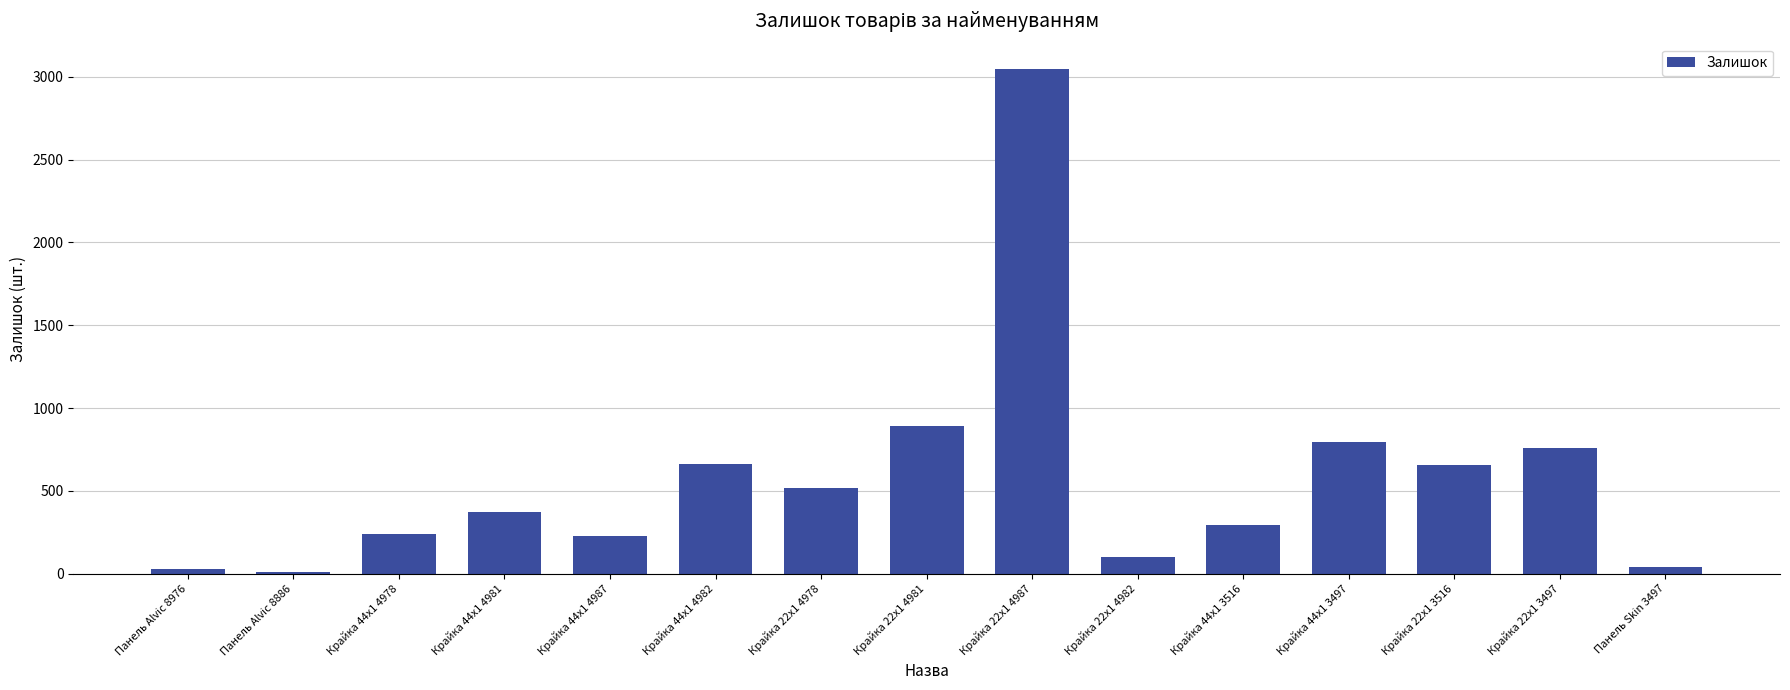

How many series are shown in this chart?

1